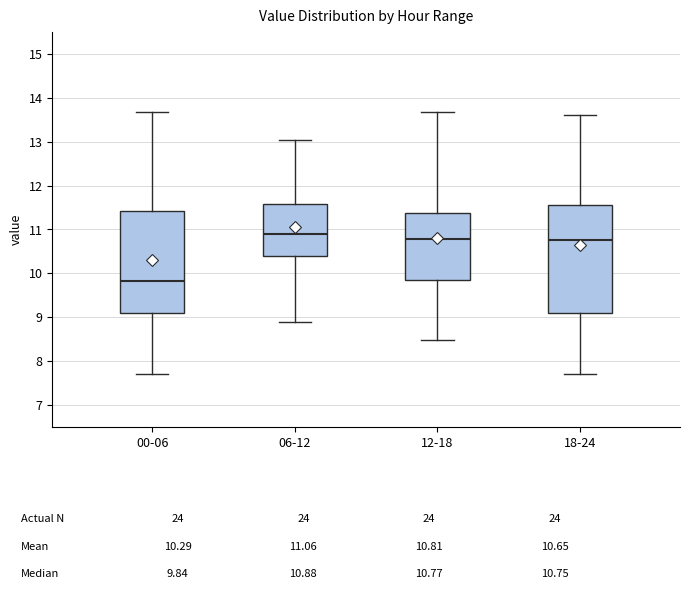

Which box is the tallest, from its lower edge to its upper edge?

18-24